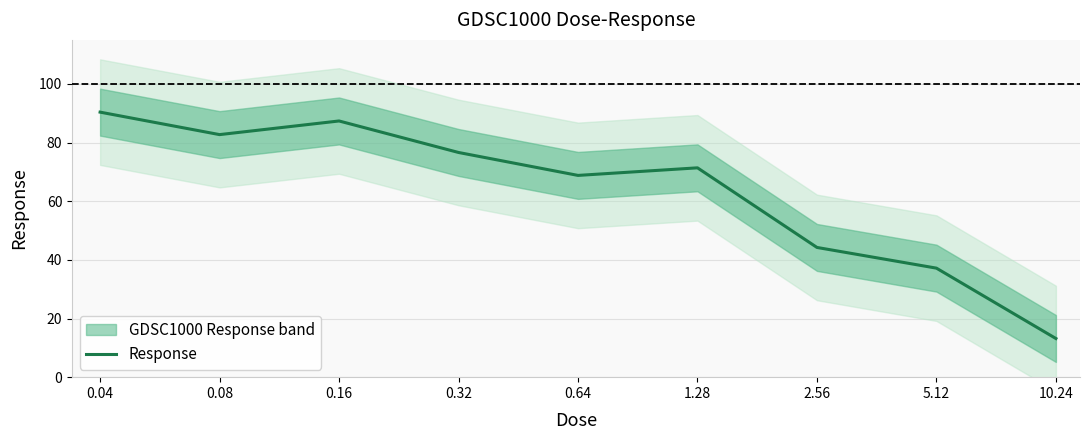

Where is the data nearest to the value 51?

2.56